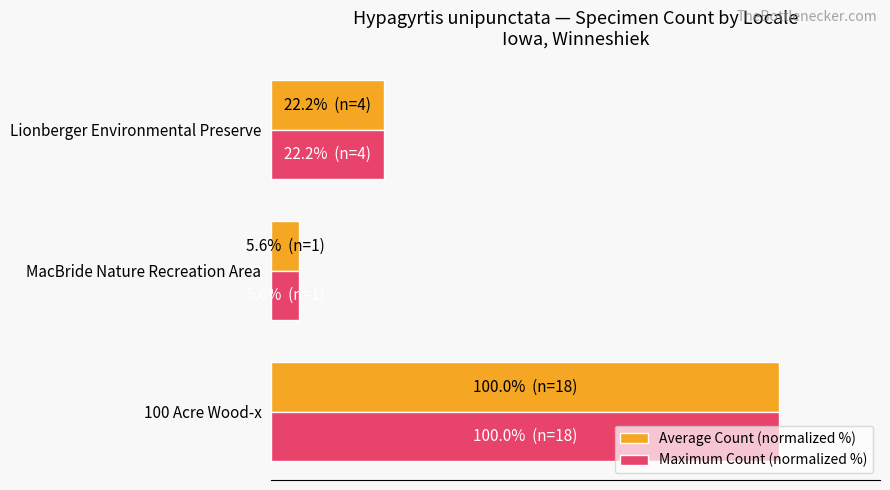

What is the difference between the second highest and minimum values in the Average Count (normalized %) series?

16.7